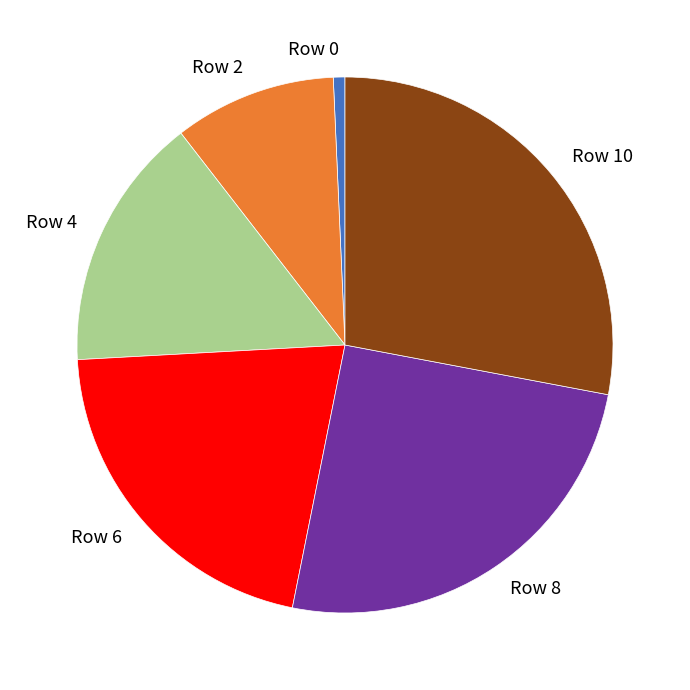

Approximately how many times larger is the value at Row 4 compared to Row 8?

0.6